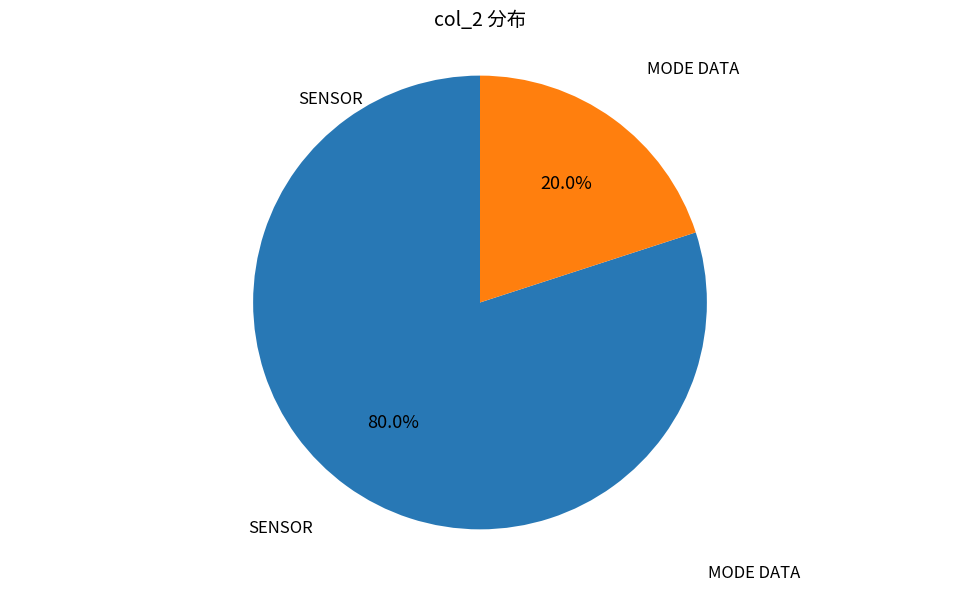

What is the largest slice in the pie chart?

SENSOR